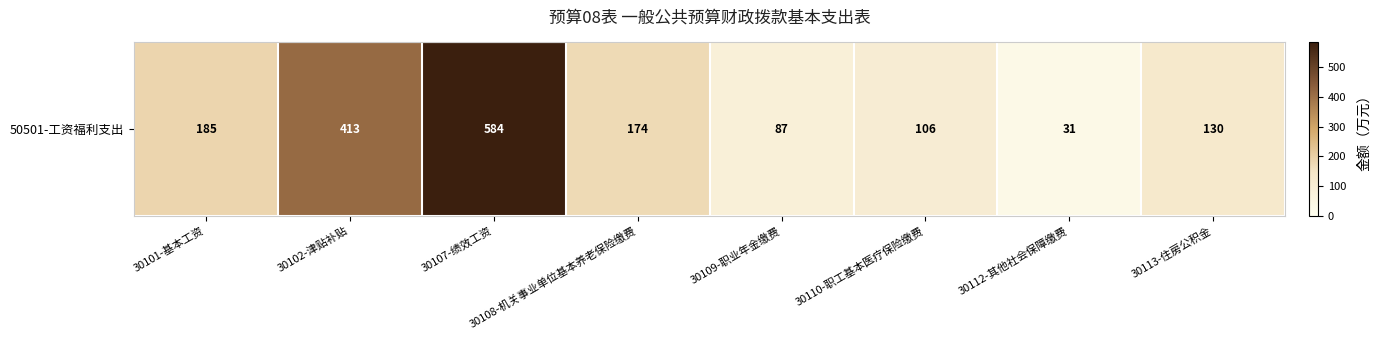

Reading left to right, list all the values displayed in this chart.

30101-基本工资=185	30102-津贴补贴=413	30107-绩效工资=584	30108-机关事业单位基本养老保险缴费=174	30109-职业年金缴费=87	30110-职工基本医疗保险缴费=106	30112-其他社会保障缴费=31	30113-住房公积金=130